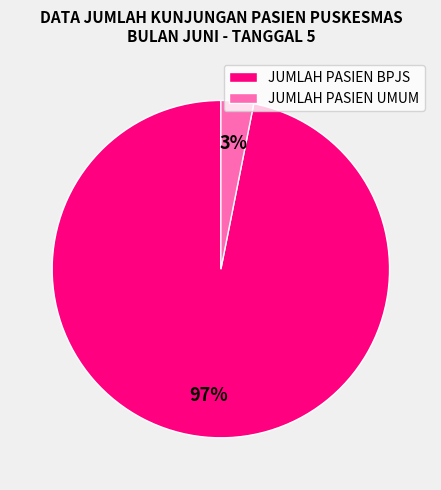

What is the majority slice?

JUMLAH PASIEN BPJS